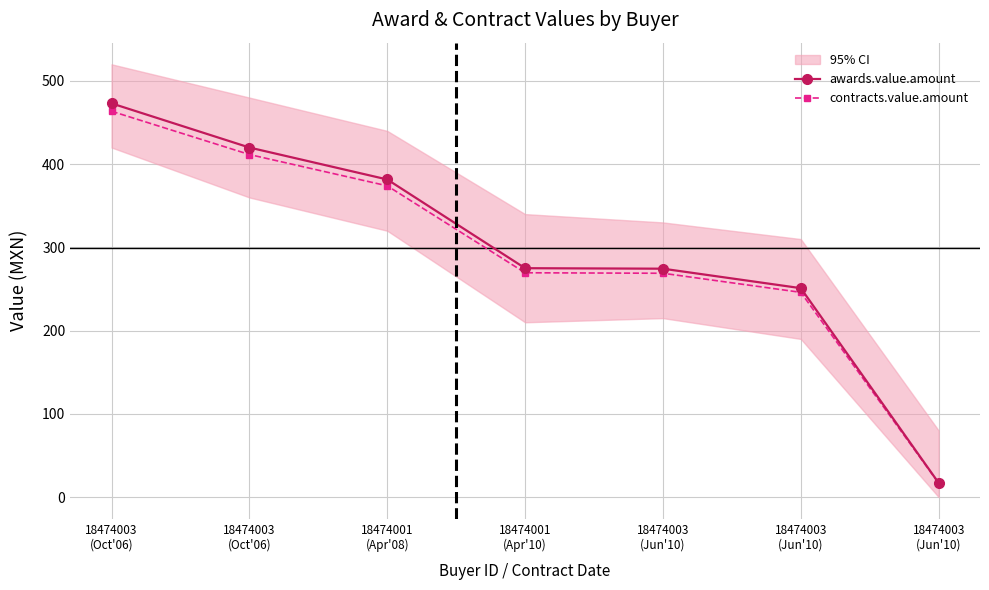

What is the difference between the maximum and second lowest values in the contracts.value.amount series?

217.6